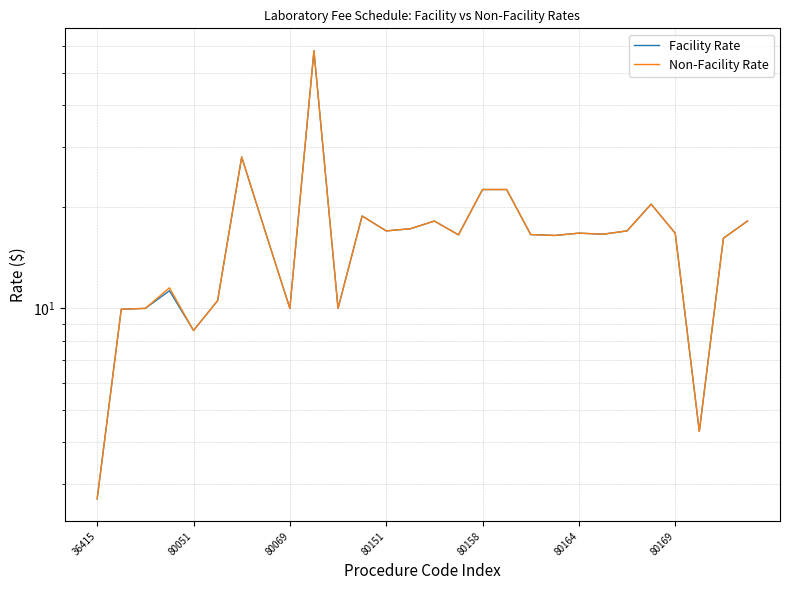

Reading left to right, transcribe all the data shown in this chart.

Facility Rate: 2.7	9.9	10.0	11.3	8.6	10.5	28.1	16.7	10.0	58.1	10.0	18.8	17.0	17.2	18.1	16.5	22.5	22.5	16.5	16.4	16.7	16.6	17.0	20.4	16.7	4.3	16.1	18.1
Non-Facility Rate: 2.7	9.9	10.0	11.5	8.6	10.5	28.1	16.7	10.0	58.1	10.0	18.8	17.0	17.2	18.1	16.5	22.5	22.5	16.5	16.4	16.7	16.6	17.0	20.4	16.7	4.3	16.1	18.1